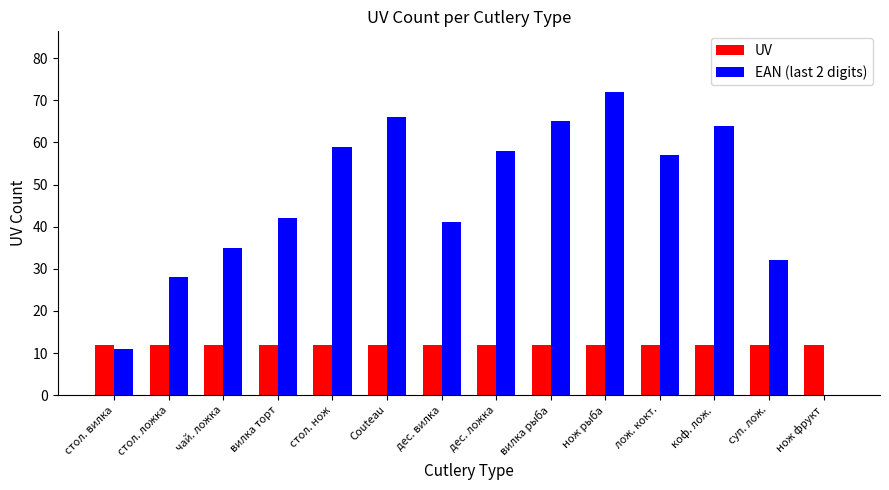

Reading left to right, what are all the values shown in this chart?

UV: стол. вилка=12	стол. ложка=12	чай. ложка=12	вилка торт=12	стол. нож=12	Couteau=12	дес. вилка=12	дес. ложка=12	вилка рыба=12	нож рыба=12	лож. кокт.=12	коф. лож.=12	суп. лож.=12	нож фрукт=12
EAN (last 2 digits): стол. вилка=11	стол. ложка=28	чай. ложка=35	вилка торт=42	стол. нож=59	Couteau=66	дес. вилка=41	дес. ложка=58	вилка рыба=65	нож рыба=72	лож. кокт.=57	коф. лож.=64	суп. лож.=32	нож фрукт=0